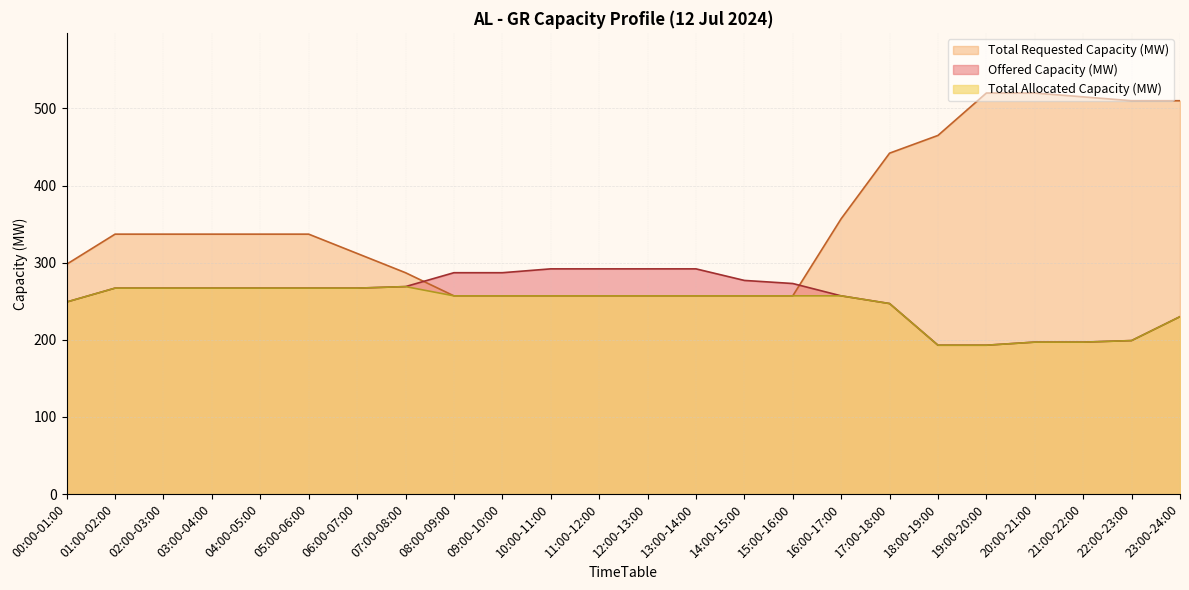

The Total Requested Capacity (MW) series shows 257 at 14:00-15:00. True or false?

True